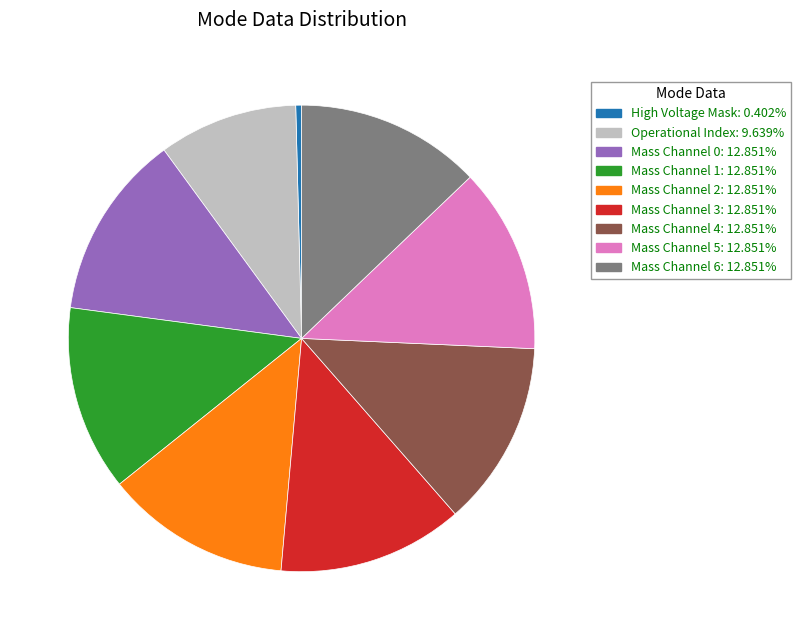

Count the number of slices in the pie.

9